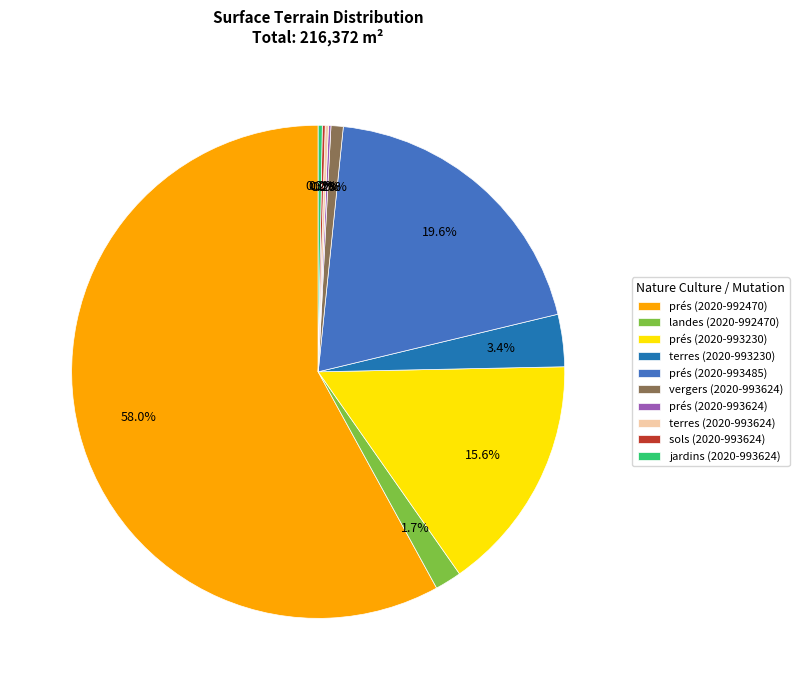

What percentage is the prés (2020-992470) slice, to the nearest percent?

58%